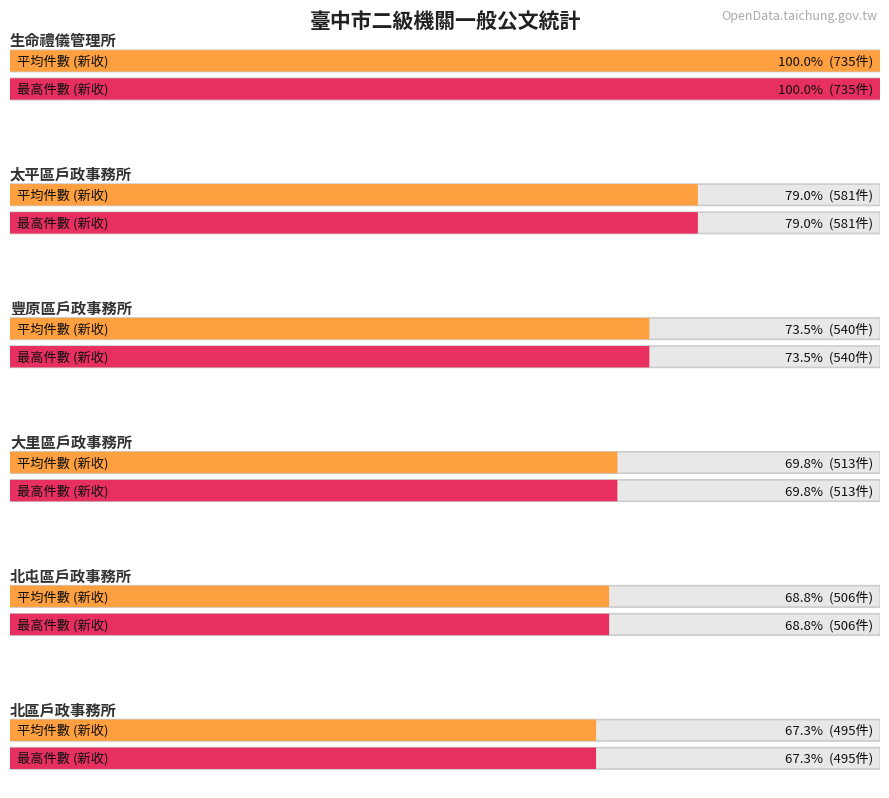

At which label does the data first exceed 431?

生命禮儀管理所